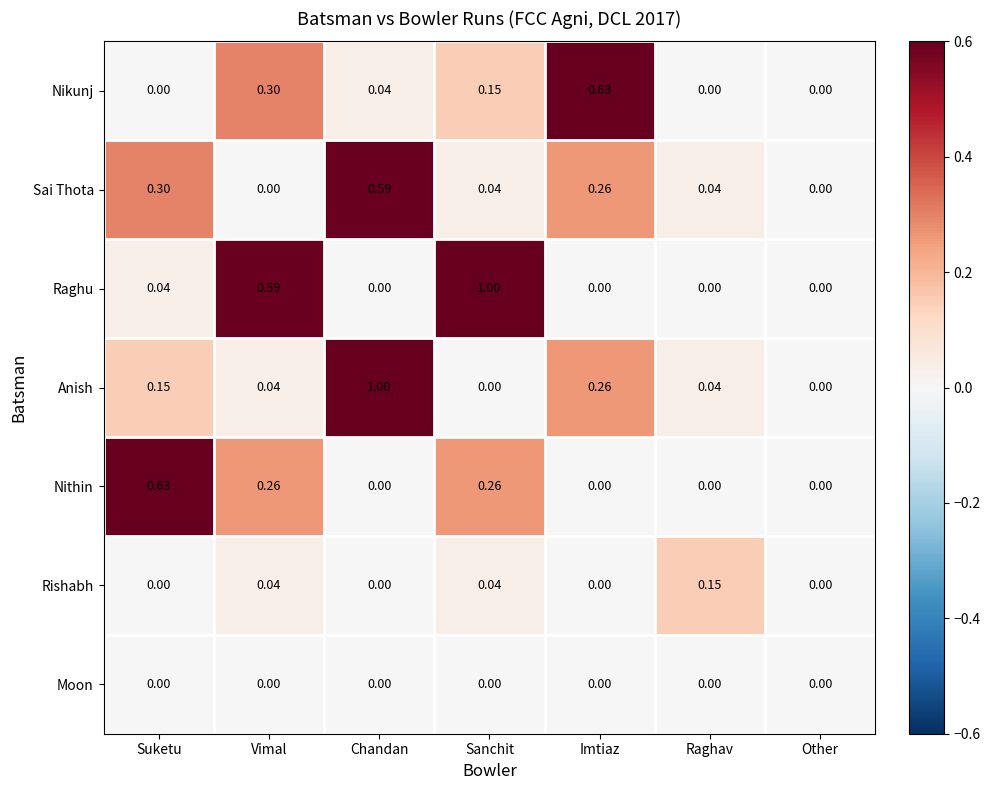

Is the value of Nithin at Suketu greater than the value of Rishabh at Vimal?

Yes